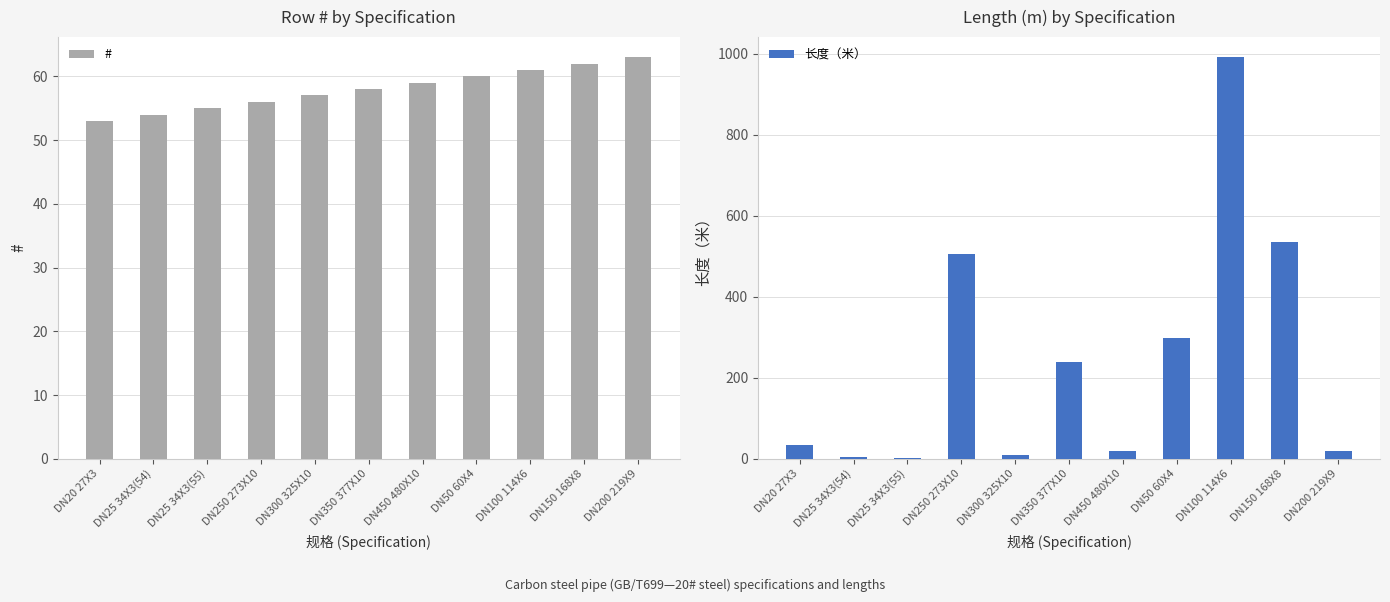

Which category has the highest value across all series?

DN100 114X6